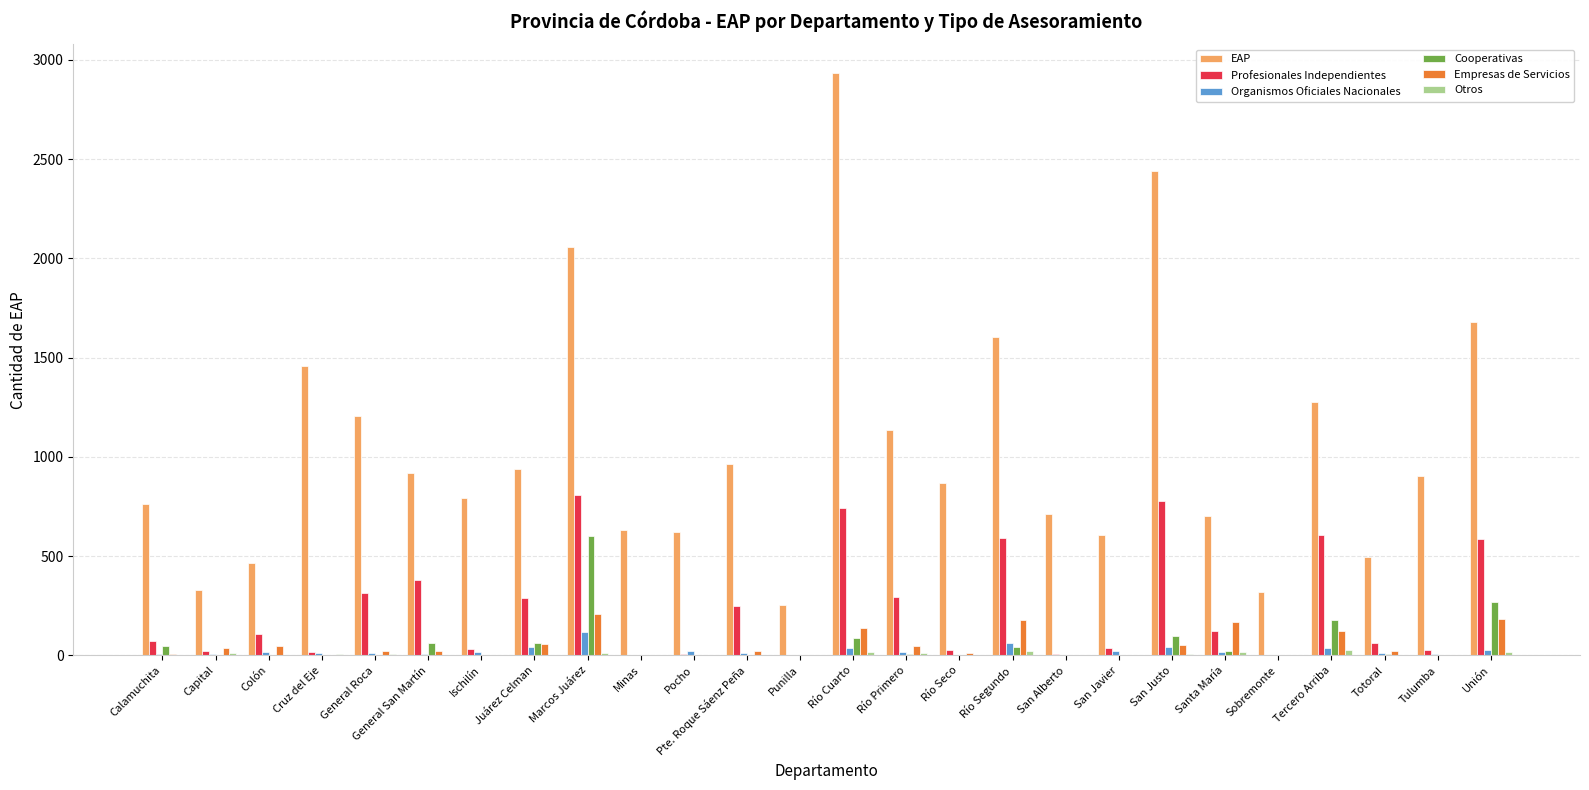

Is it true that EAP equals 361 at Río Primero?

False